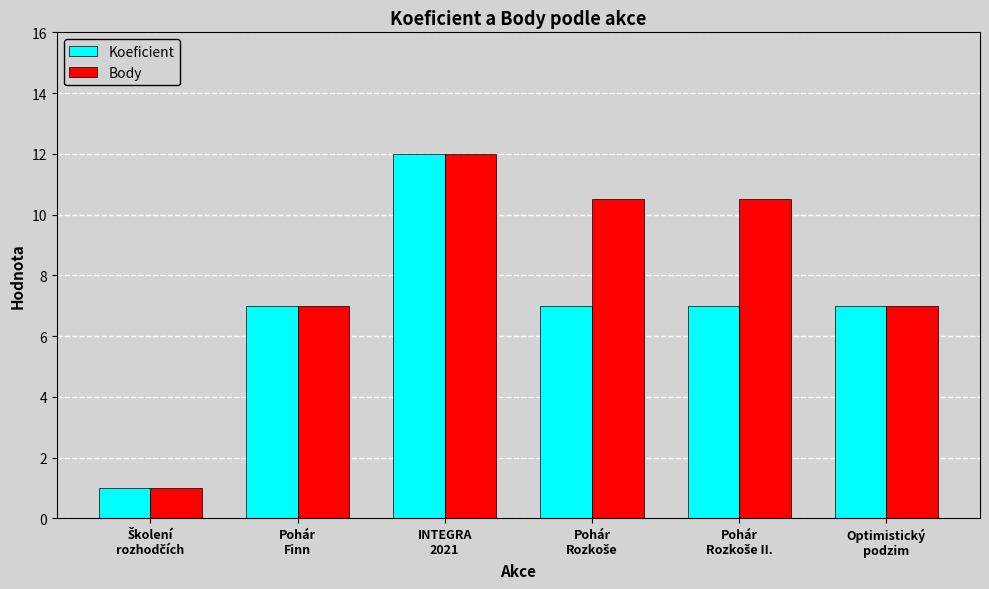

What is the minimum value shown in the chart?

1.0